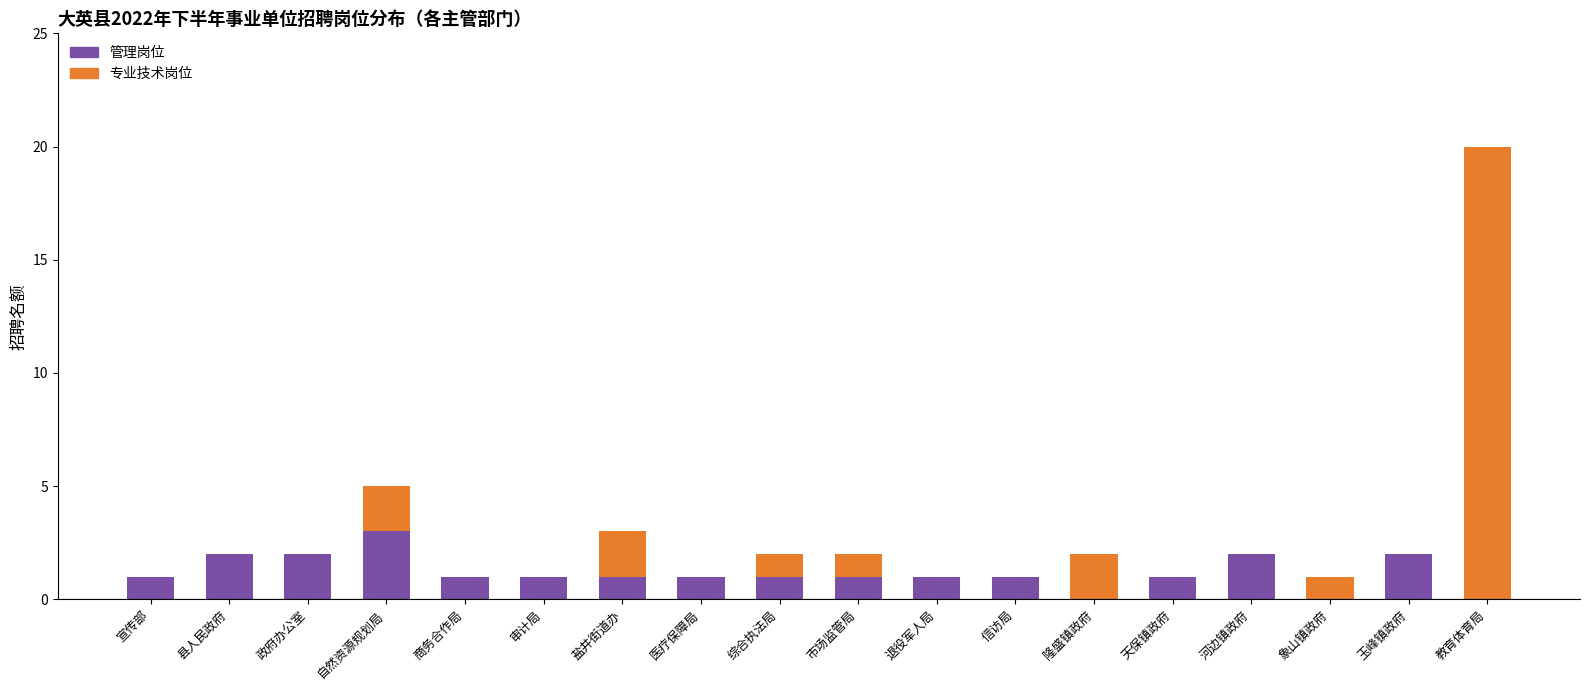

What is the total value across all series at 盐井街道办?

3